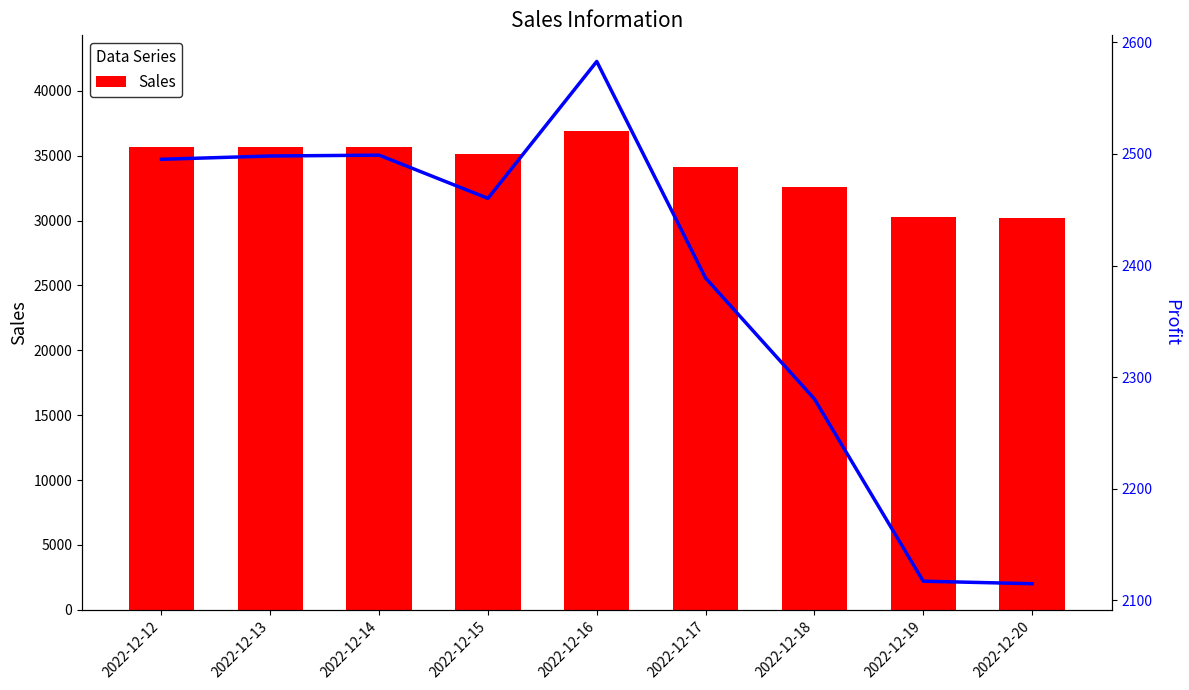

At how many categories does at least one series exceed 17395?

9